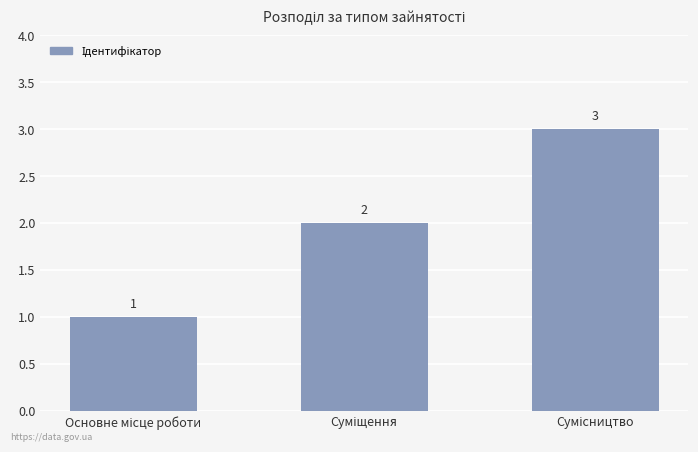

What is the sum of all values?

6